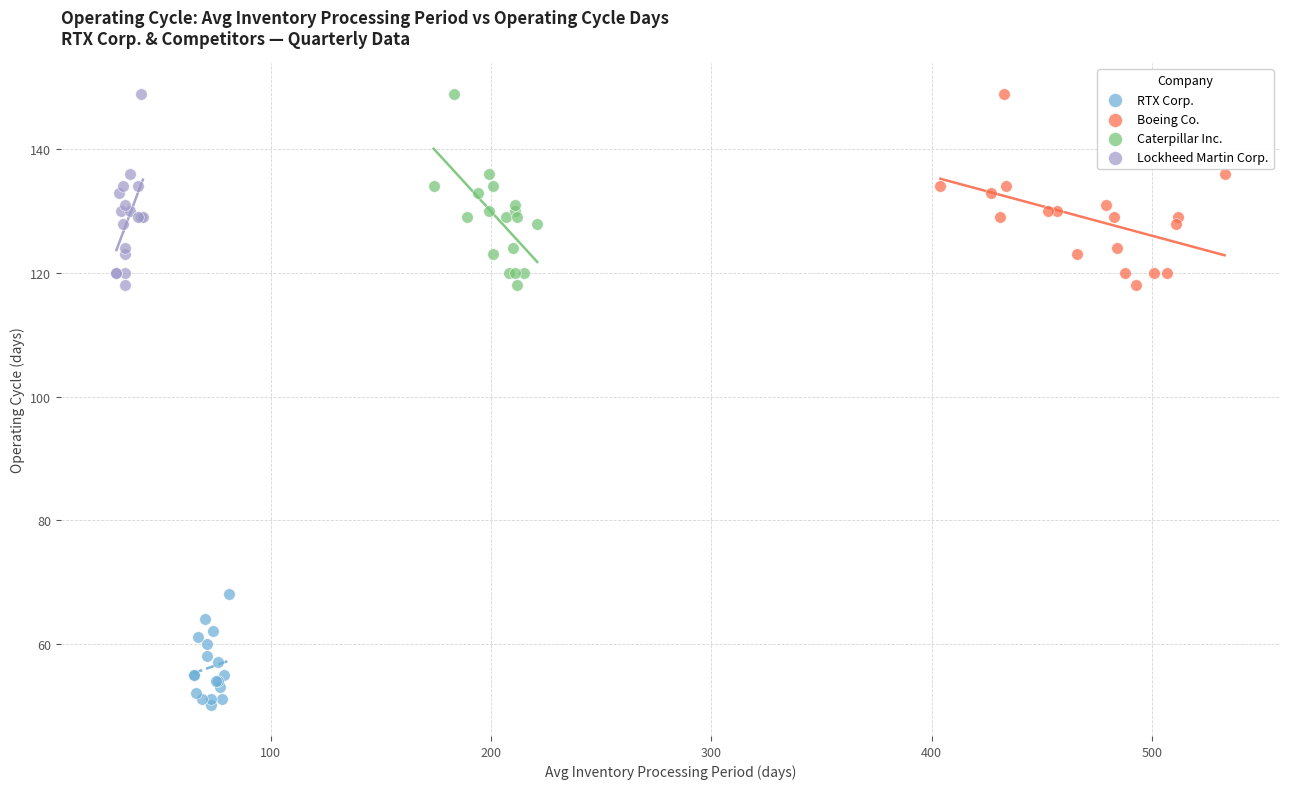

Which series contains the lowest Y value?

RTX Corp.